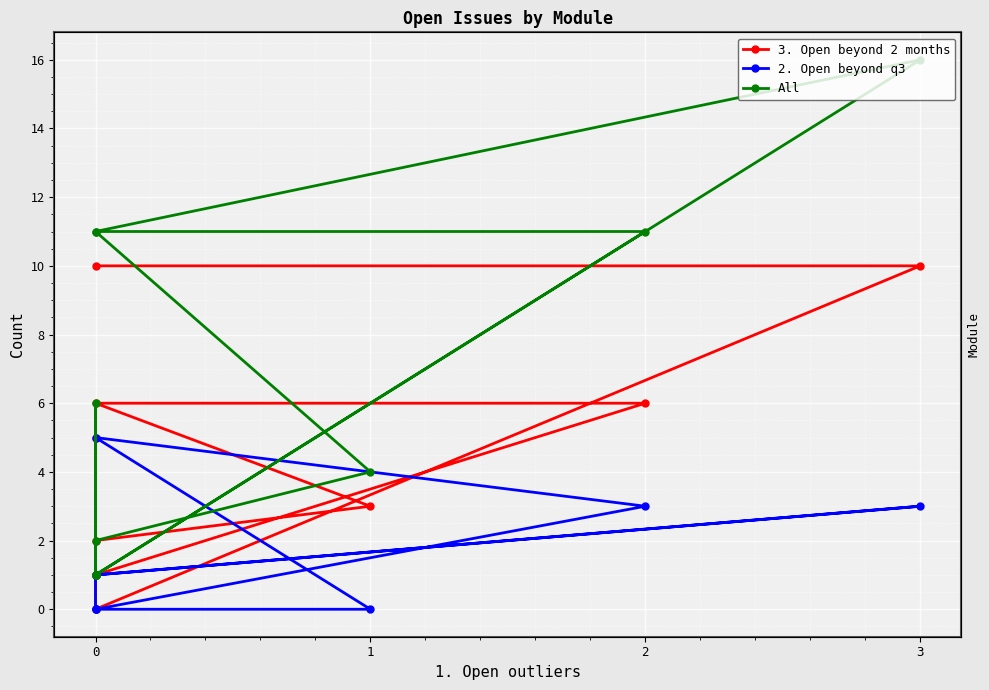

Is this an area chart (filled region under the line)?

No